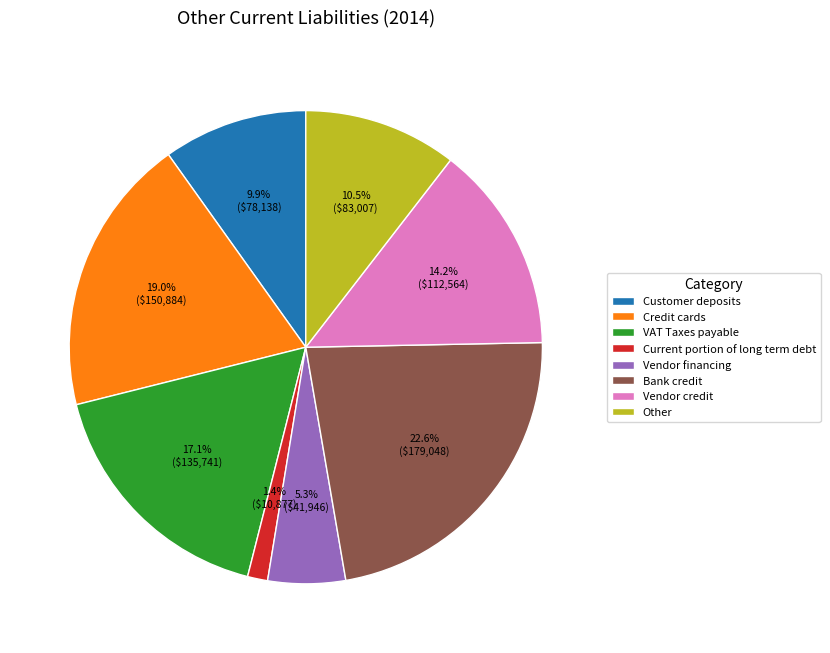

True or false: Bank credit accounts for 16% of the total.

False